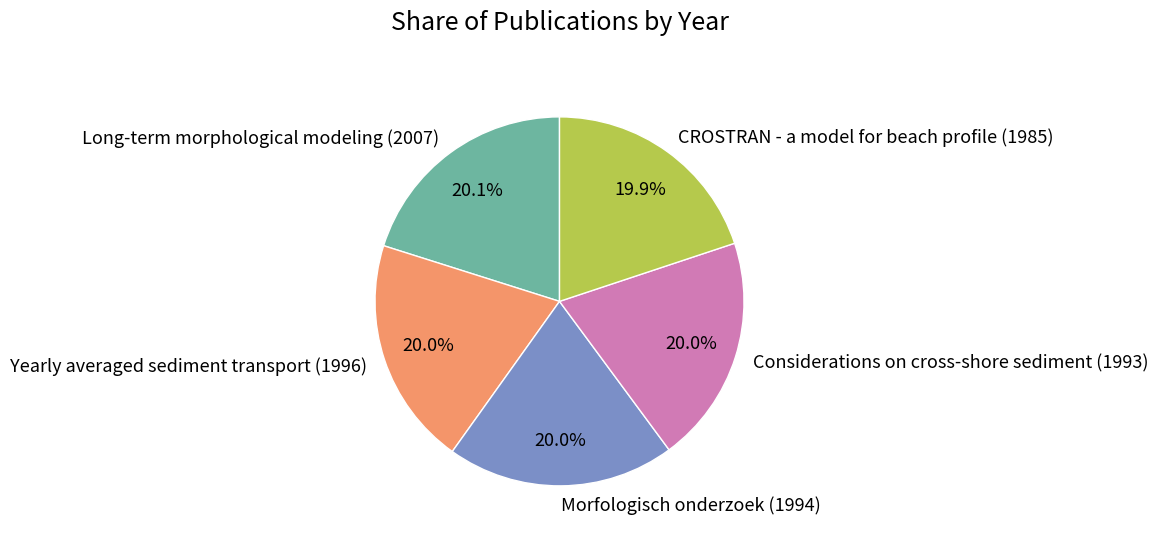

What percentage do CROSTRAN - a model for beach profile (1985) and Morfologisch onderzoek (1994) together represent?

39.9%